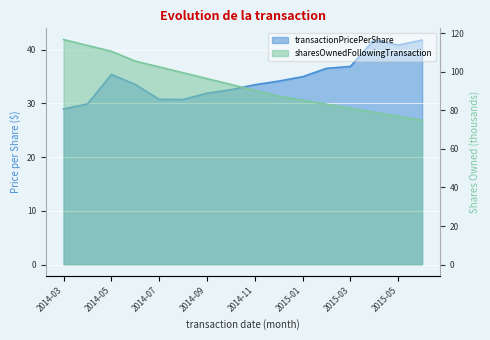

In transactionPricePerShare, how many points are lower than both neighbors (excluding endpoints)?

2